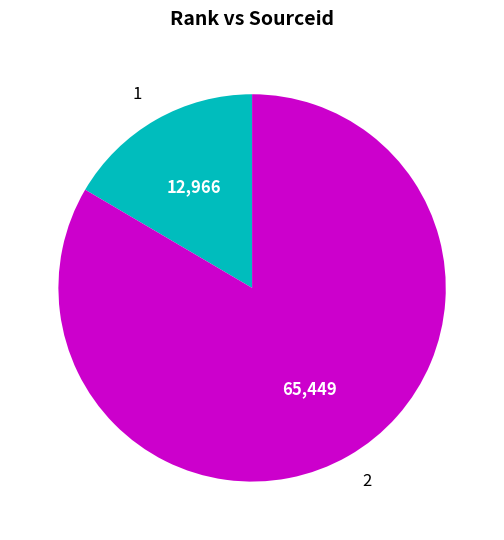

Count the number of slices in the pie.

2